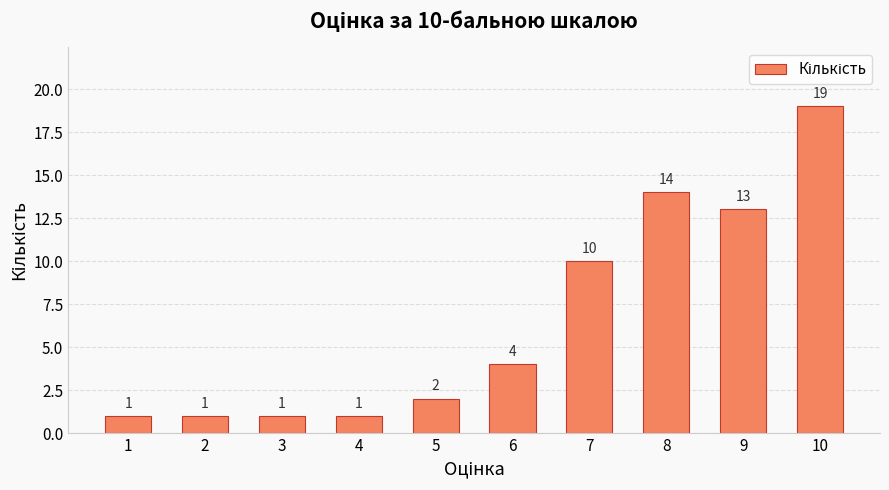

Which label corresponds to the largest value in the chart?

10